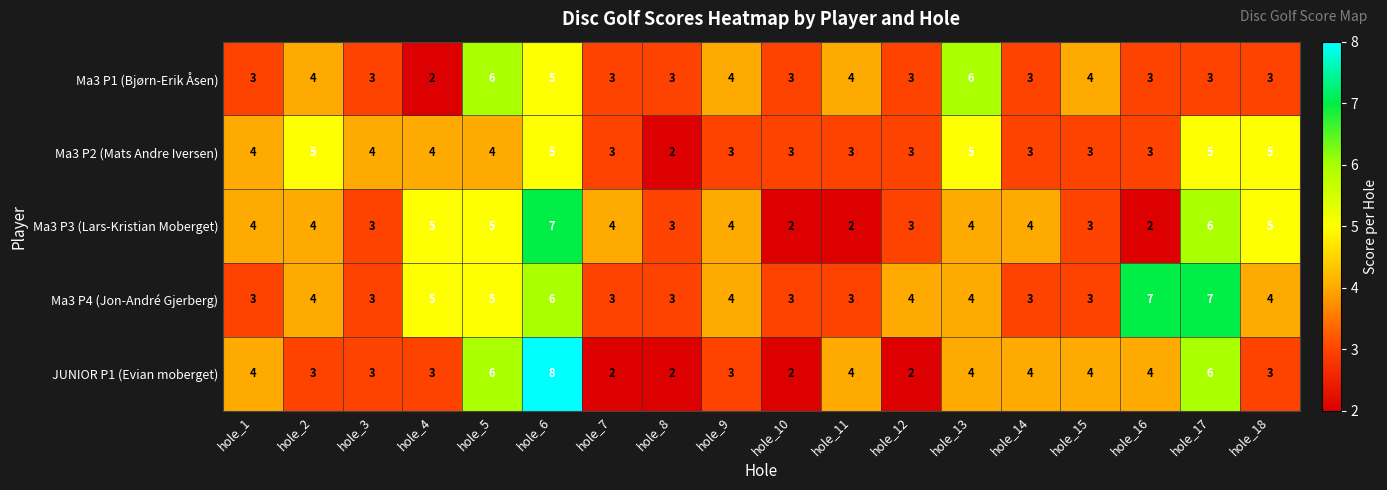

What is the approximate value of Ma3 P2 (Mats Andre Iversen) at hole_16?

3